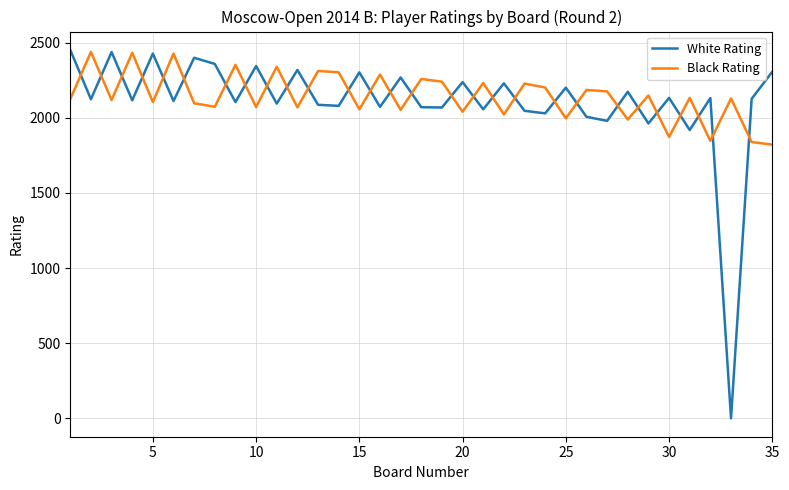

True or false: Black Rating and White Rating cross at least once.

True